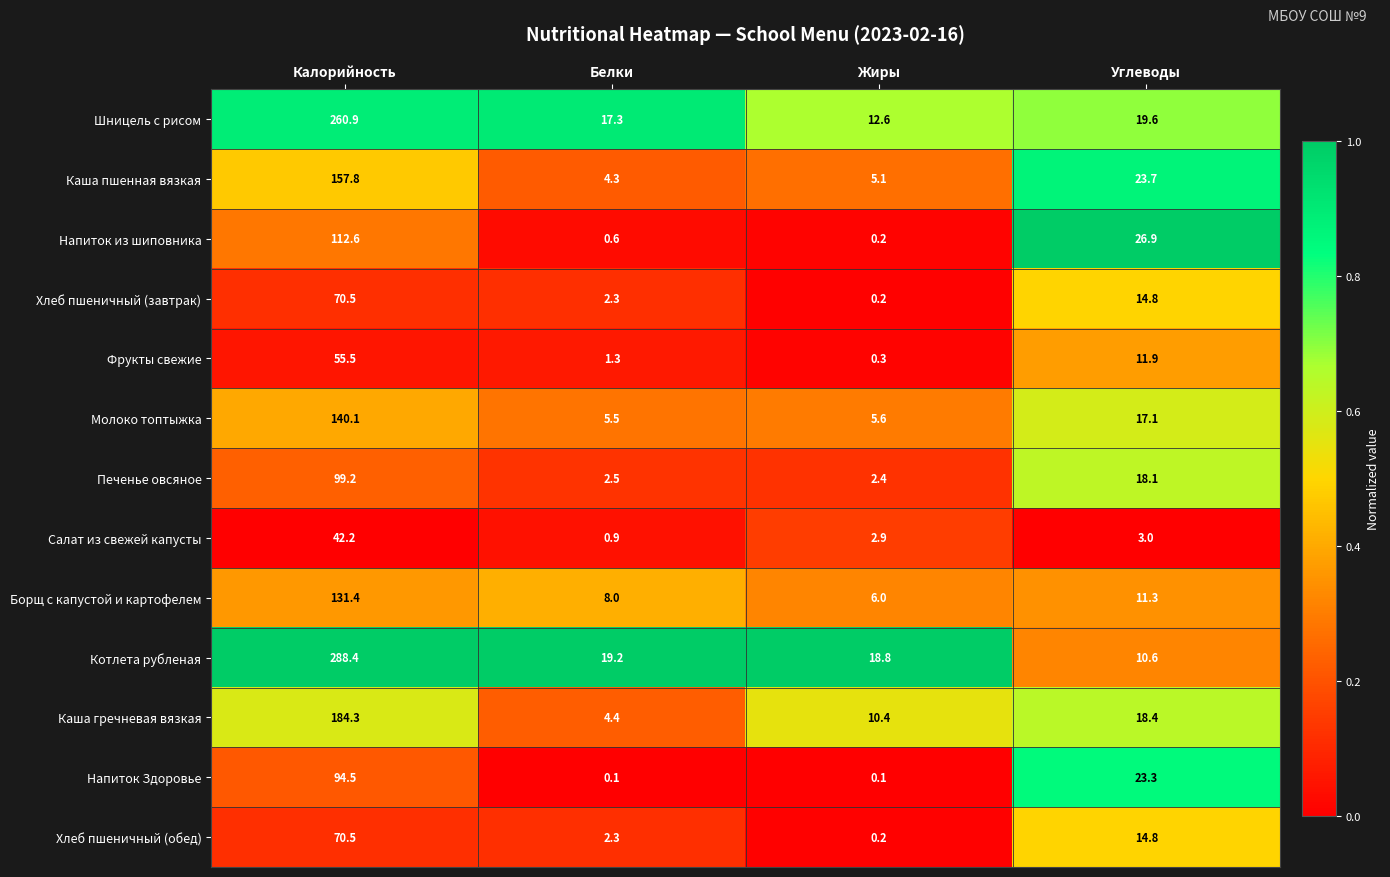

List the labels in order of Каша пшенная вязкая value, smallest first.

Белки, Жиры, Углеводы, Калорийность